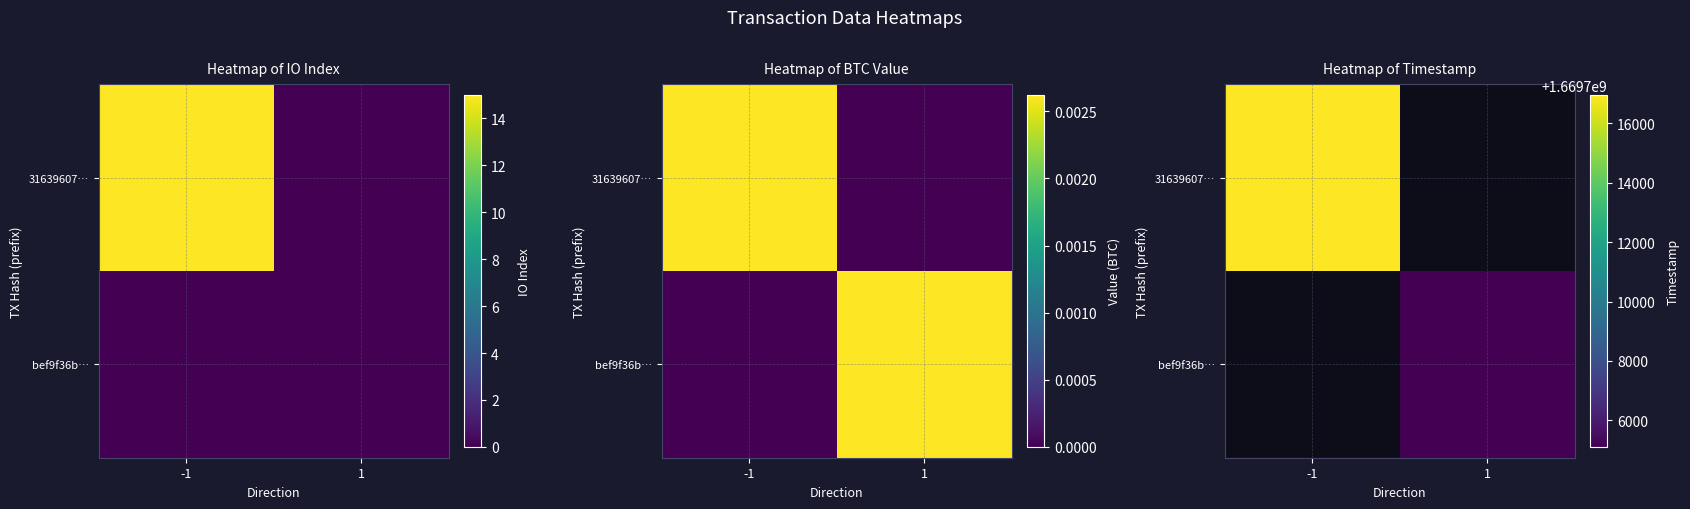

List the series in order of their overall mean, highest first.

31639607…, bef9f36b…